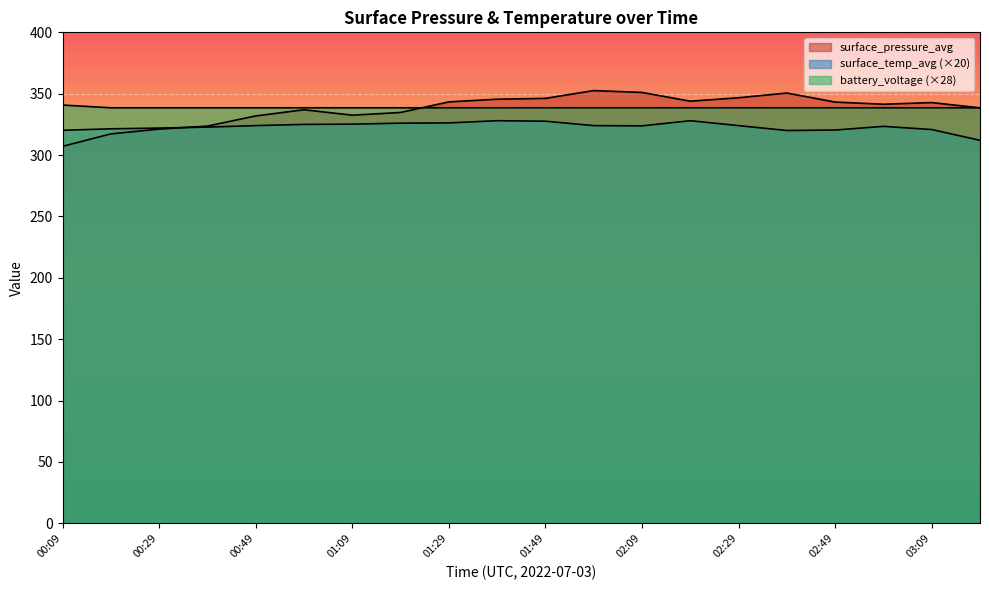

Reading right to left, extract all data points from this chart.

surface_pressure_avg: 03:19=338.5	03:09=342.8	02:59=341.4	02:49=343.2	02:39=350.5	02:29=346.7	02:19=343.9	02:09=351.0	01:59=352.6	01:49=346.2	01:39=345.5	01:29=343.3	01:19=334.7	01:09=332.5	00:59=336.9	00:49=331.9	00:39=323.6	00:29=321.1	00:19=317.3	00:09=307.1
surface_temp_avg: 03:19=312.0	03:09=320.8	02:59=323.4	02:49=320.4	02:39=320.0	02:29=324.0	02:19=328.0	02:09=323.8	01:59=324.0	01:49=327.6	01:39=328.0	01:29=326.2	01:19=326.0	01:09=325.2	00:59=325.0	00:49=324.0	00:39=322.8	00:29=322.0	00:19=321.4	00:09=320.2
battery_voltage: 03:19=338.5	03:09=338.5	02:59=338.5	02:49=338.5	02:39=338.5	02:29=338.5	02:19=338.5	02:09=338.5	01:59=338.5	01:49=338.5	01:39=338.5	01:29=338.5	01:19=338.5	01:09=338.5	00:59=338.5	00:49=338.5	00:39=338.5	00:29=338.5	00:19=338.5	00:09=340.8